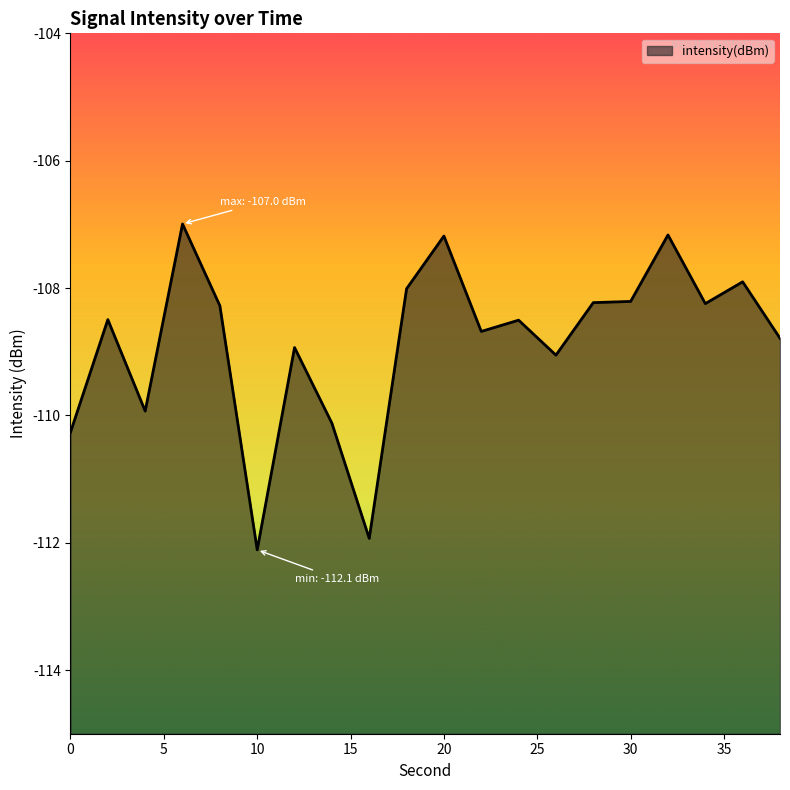

Where is the data nearest to the value -109?

26